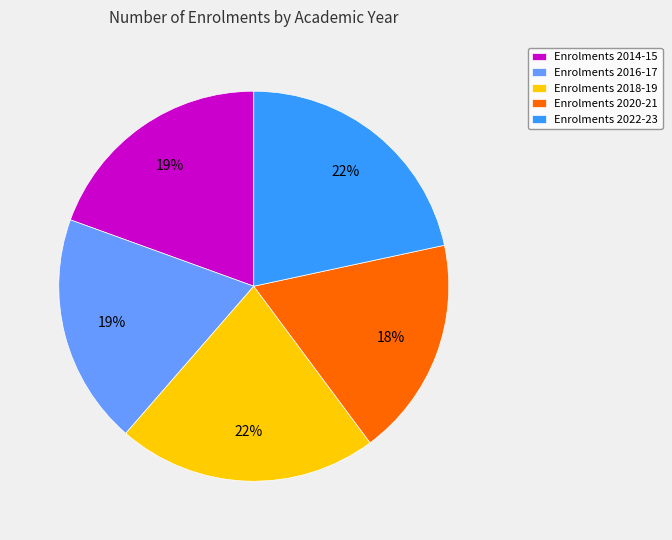

Count the number of slices in the pie.

5